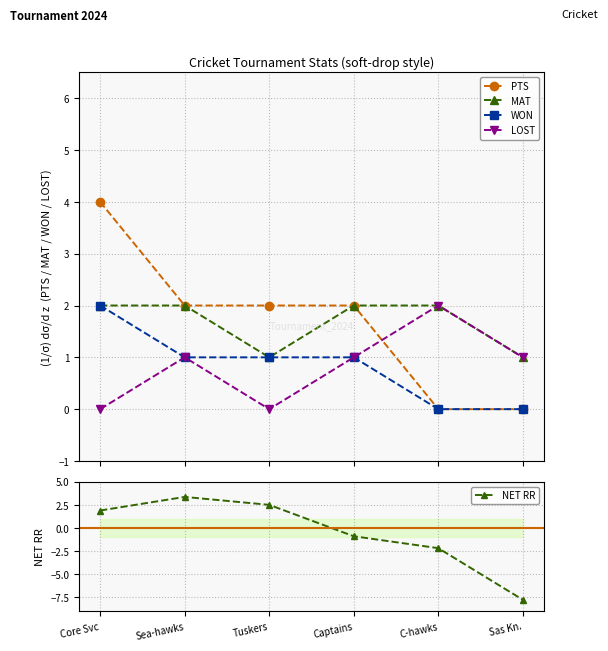

The value of NET RR at Sea-hawks is 1.3. True or false?

False